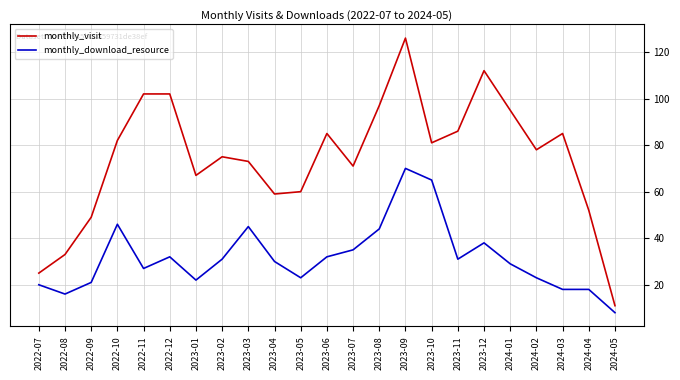

Read the monthly_download_resource value at 2022-08.

16